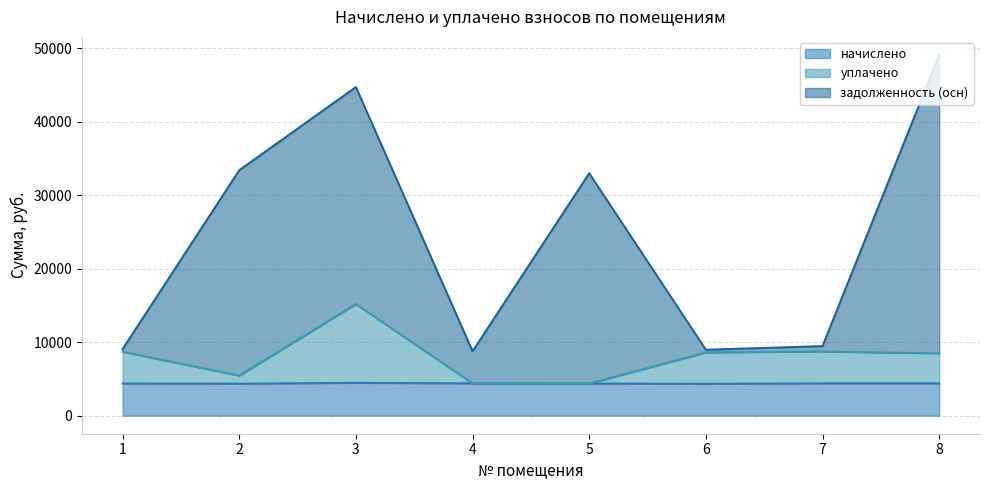

Does the chart display data point markers on the line(s)?

No